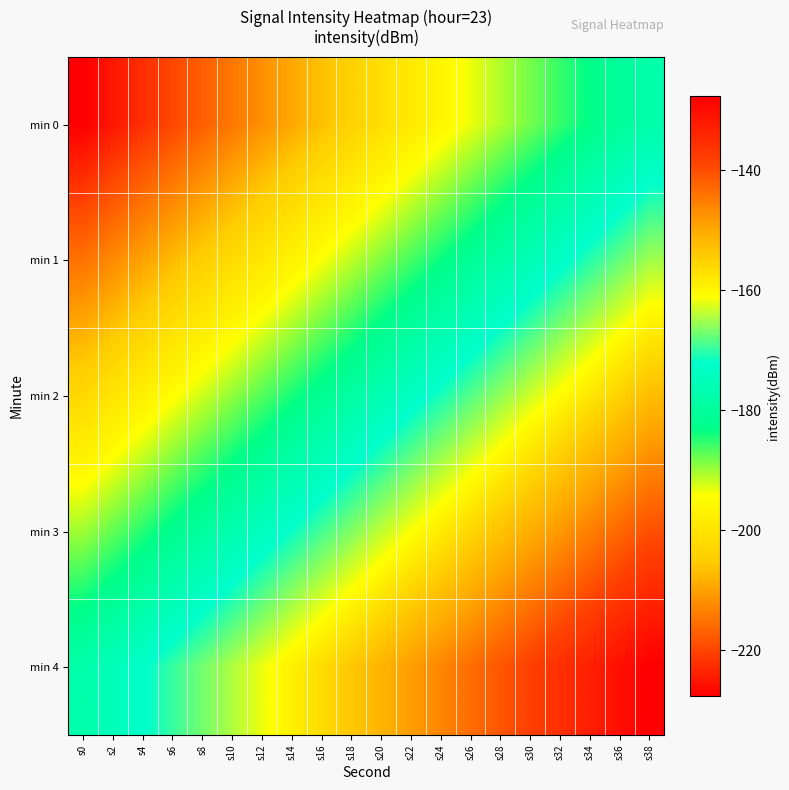

At which category does the chart reach its peak across all series?

s38